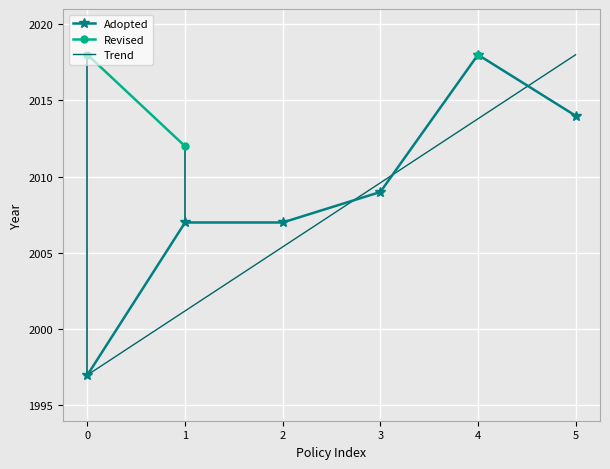

What is the value of the 4th point from the left?

2009